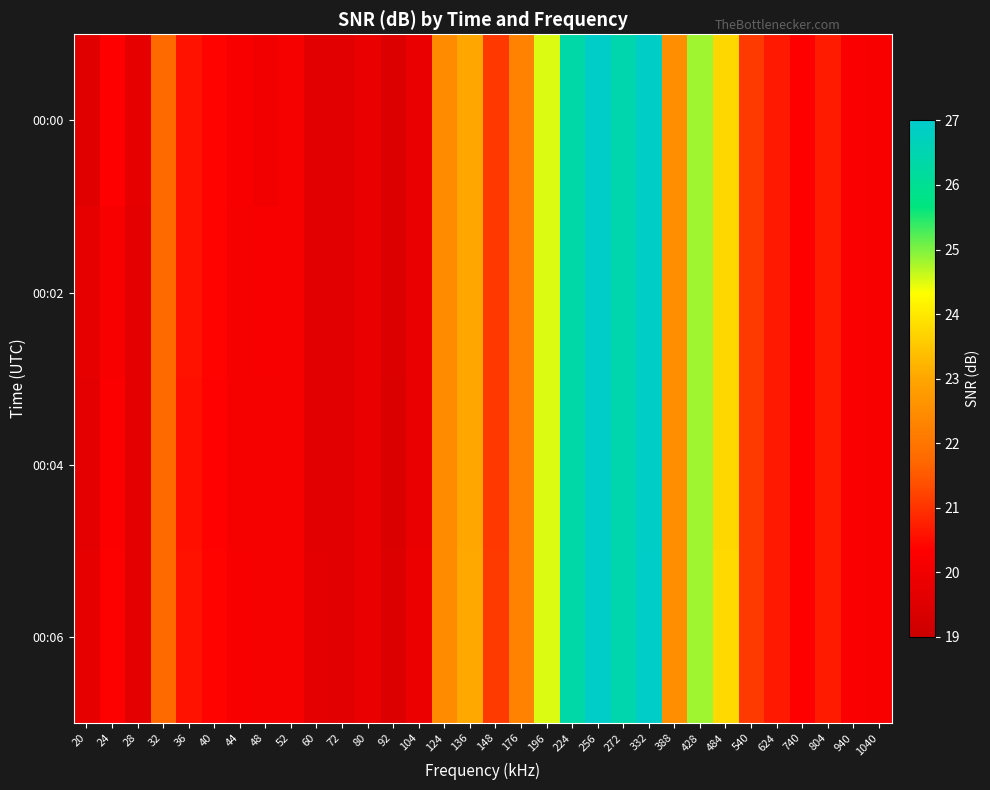

Which category has the lowest value across all series?

92